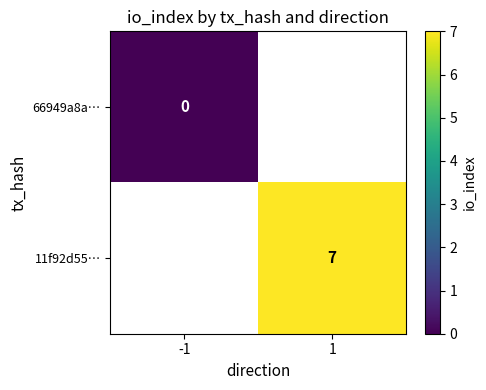

Is it true that 11f92d55… equals 11 at 1?

False